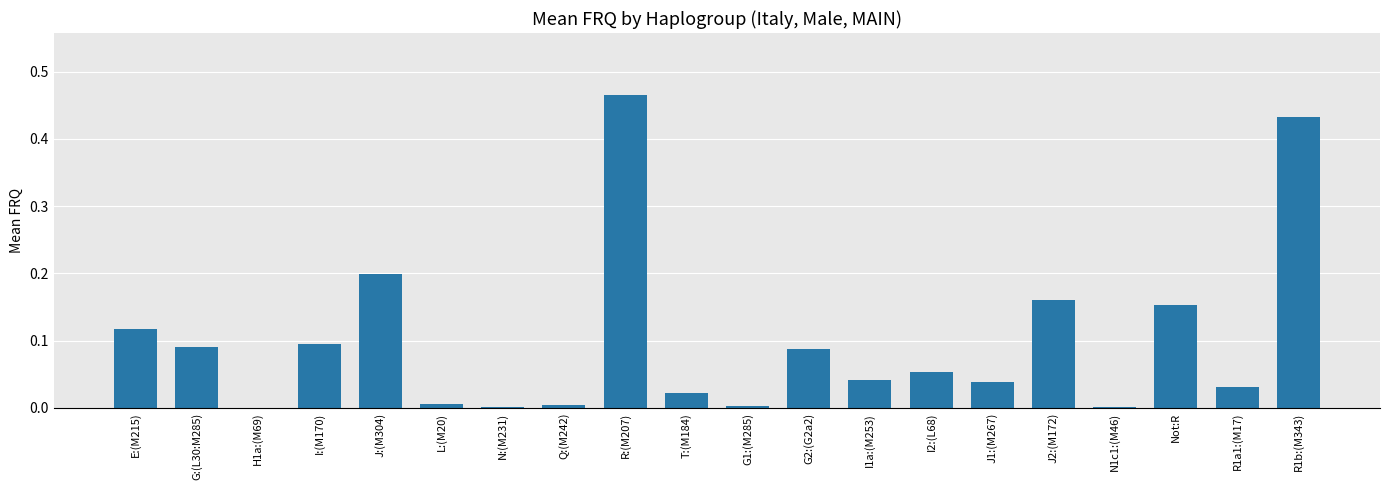

Is it true that the value at I1a:(M253) is 0.0?

True